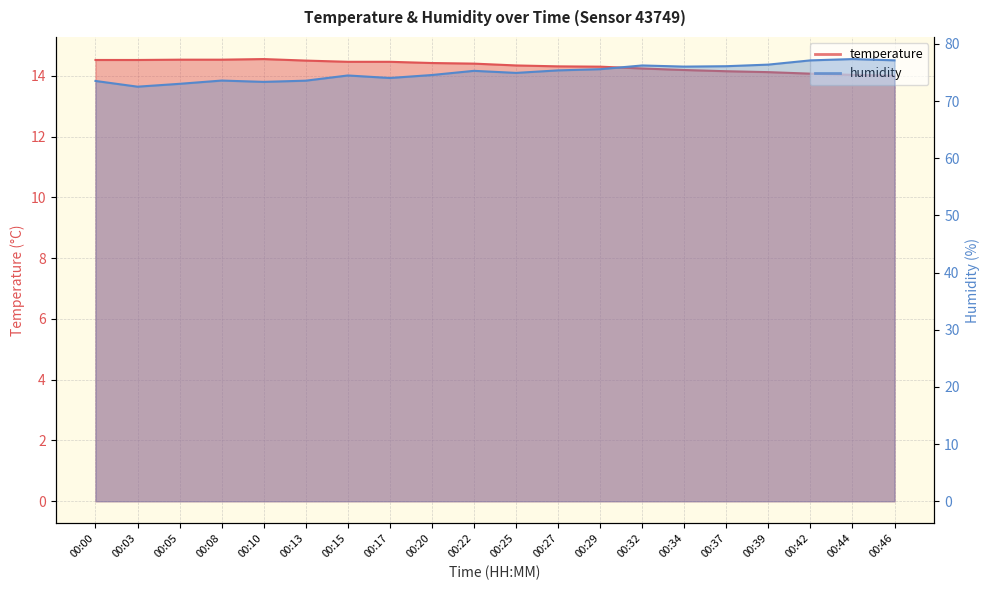

How many lines are shown in the chart?

2